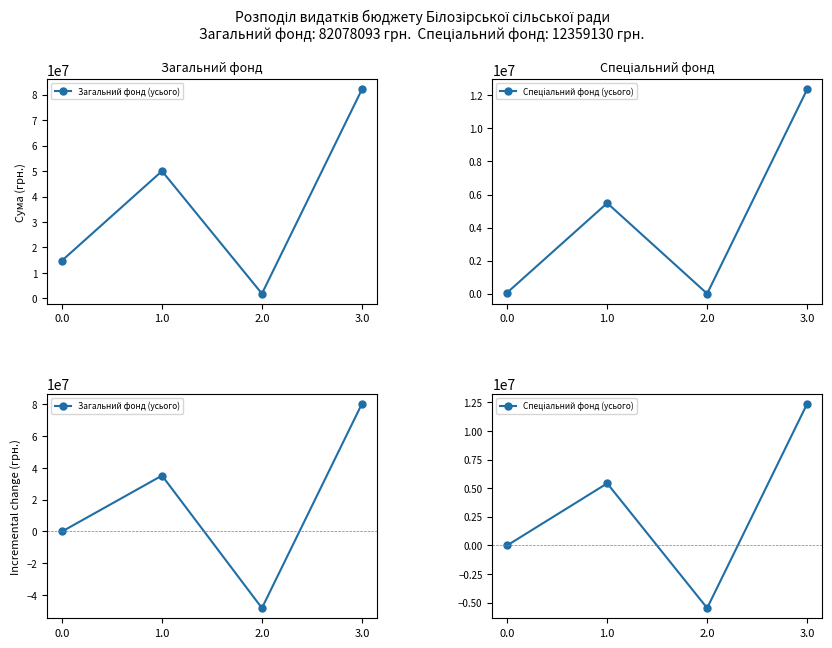

Which category has the highest value in the Спеціальний фонд (усього) series?

3.0